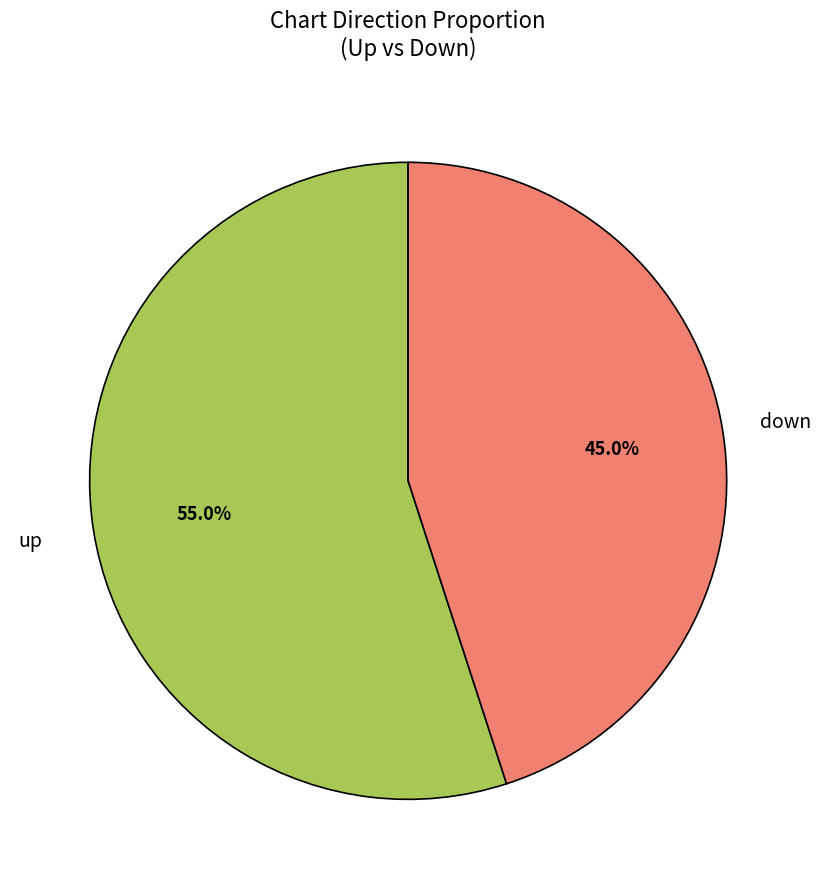

True or false: down accounts for 45% of the total.

True